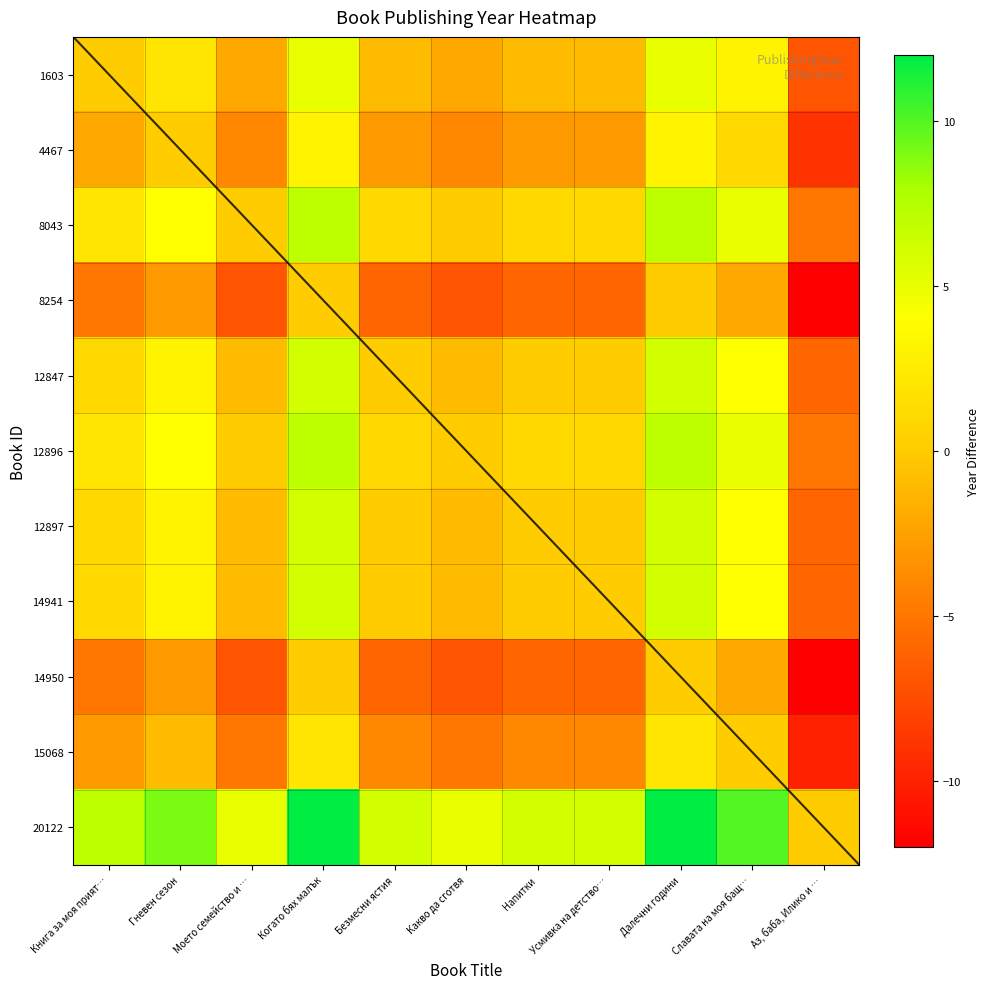

Rank the series by their maximum value, from lowest to highest.

8254, 14950, 15068, 4467, 1603, 12847, 12897, 14941, 8043, 12896, 20122